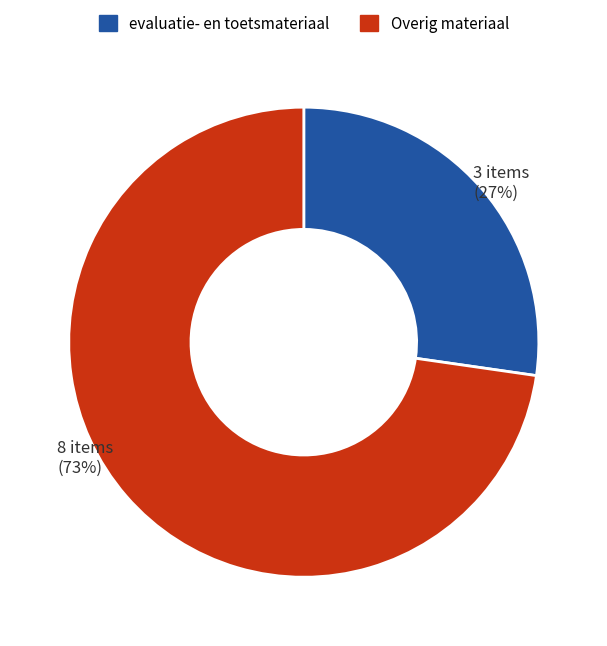

Is there any slice that represents more than half of the pie?

Yes